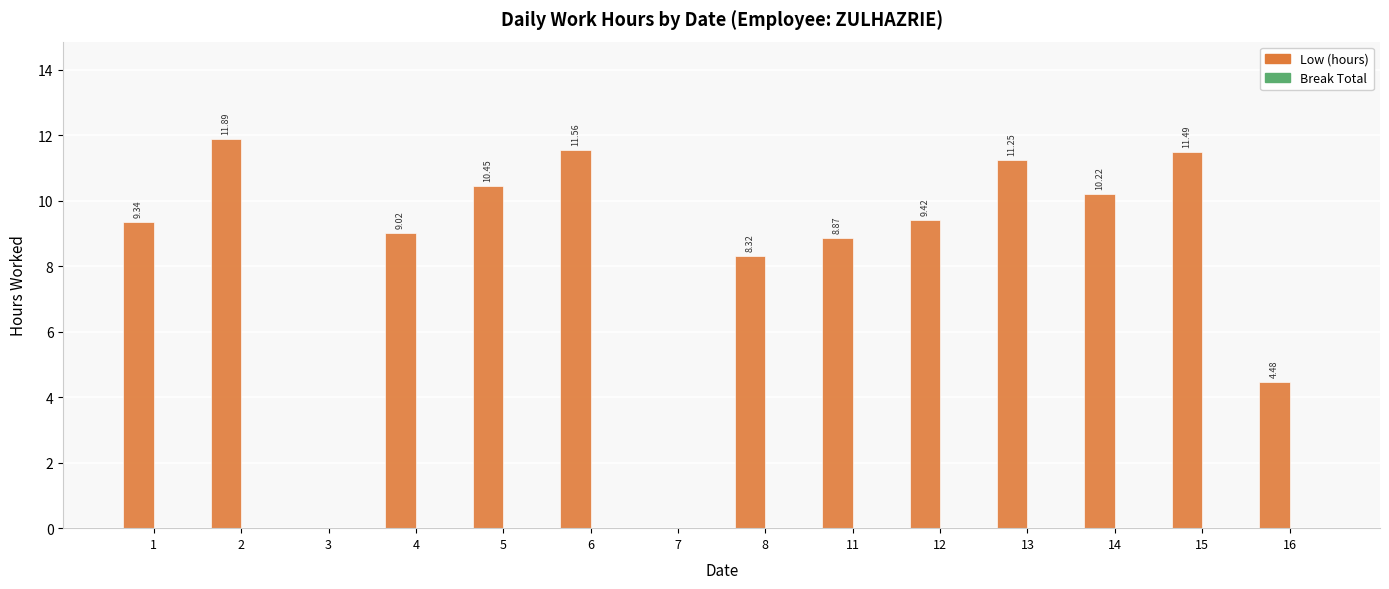

What is the change in value from 11 to 13?

+2.4